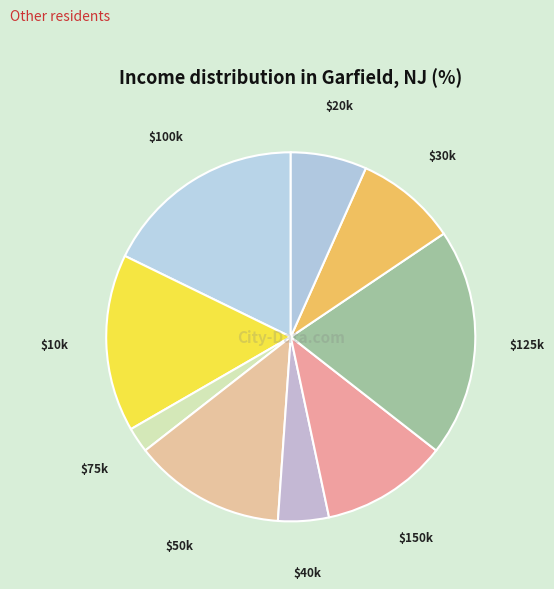

Which category has the biggest portion of the pie?

$125k